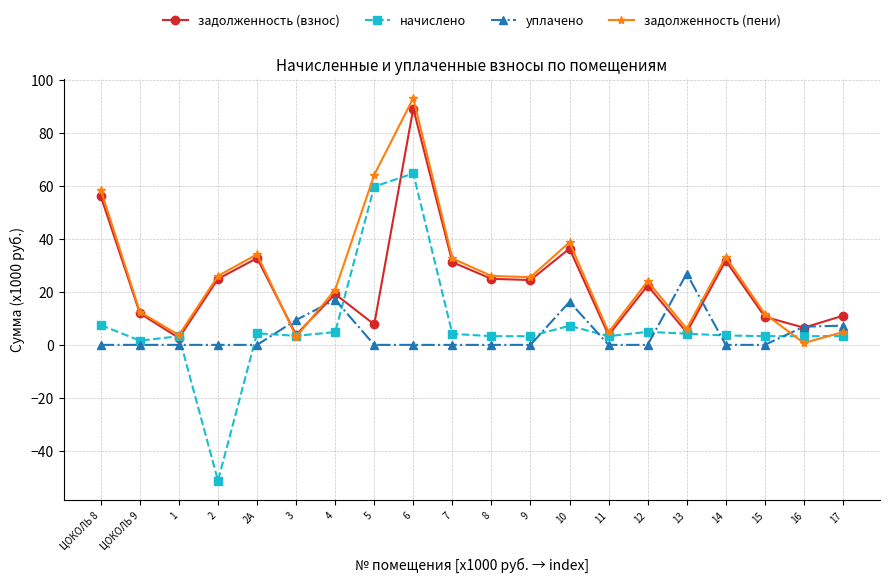

What is the label of the 6th point from the left?

3